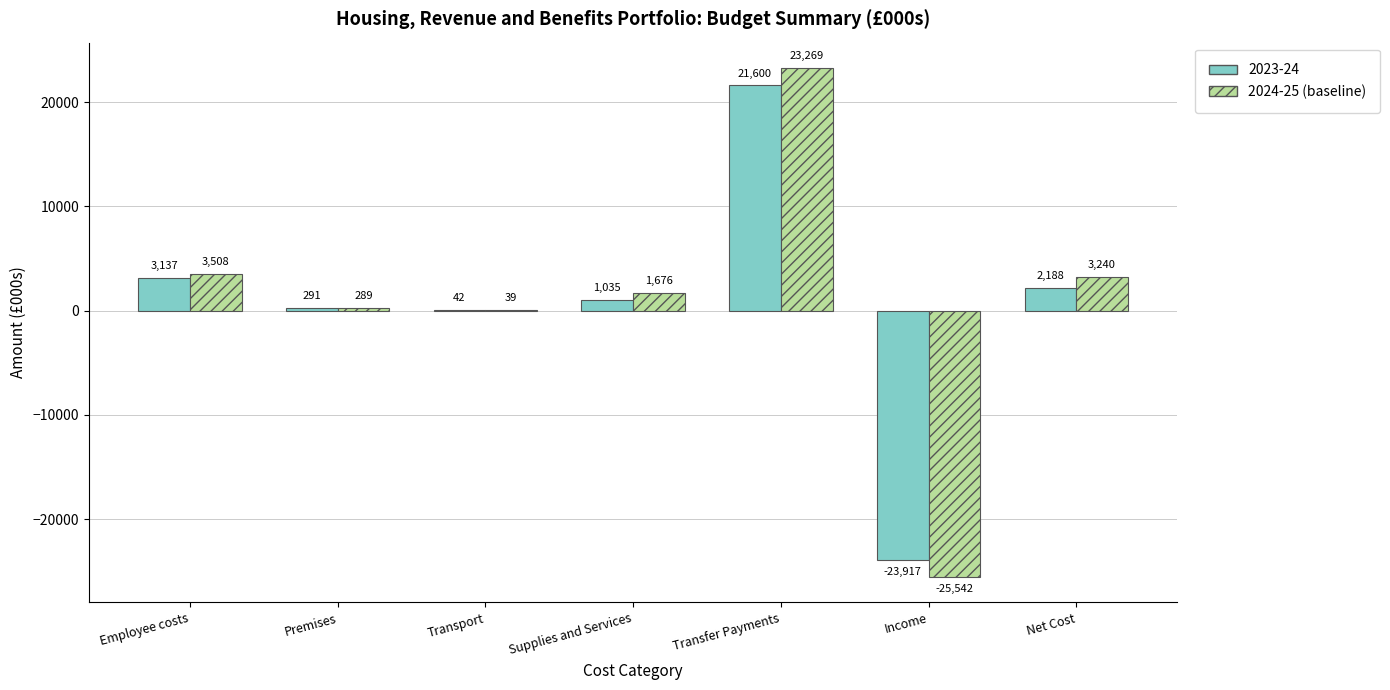

What is the maximum value shown in the chart?

23269.0